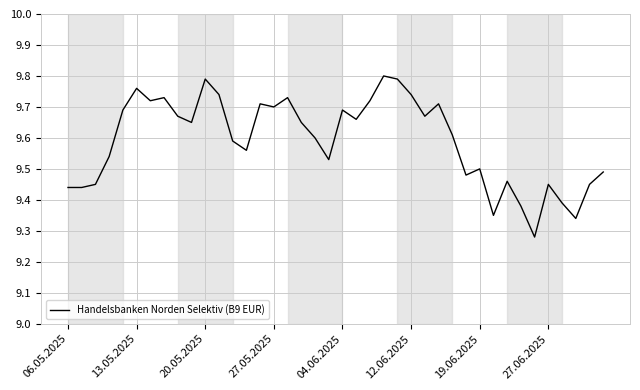

What is the difference between the maximum and minimum values?

0.5